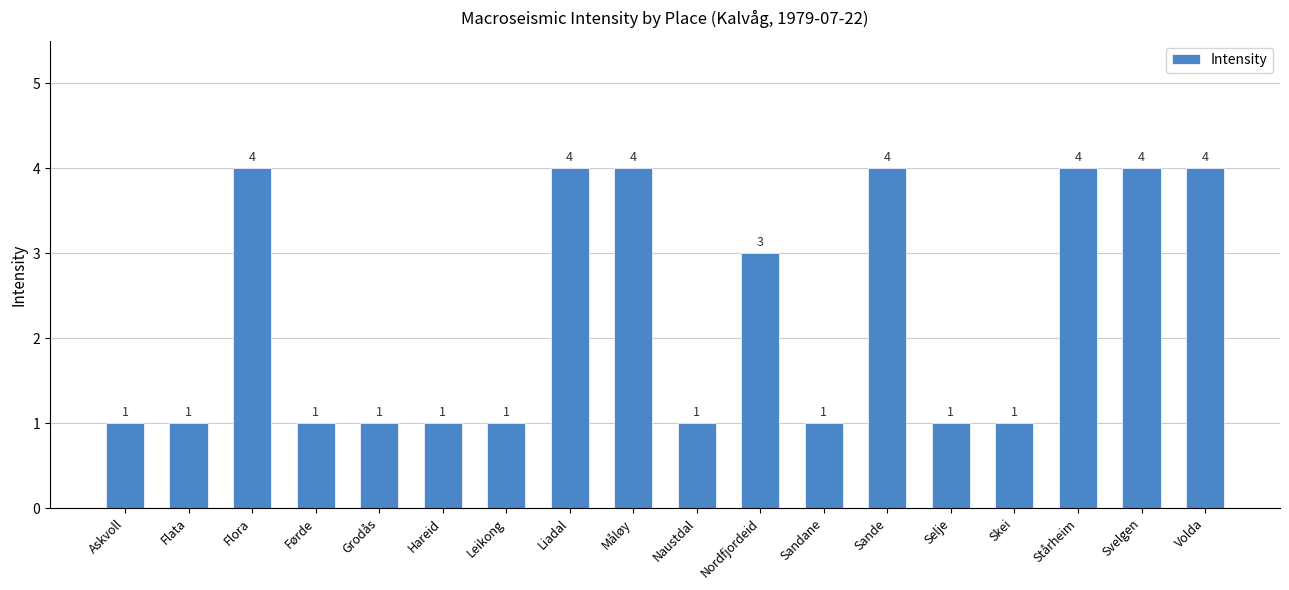

How many values are between 1 and 4?

18